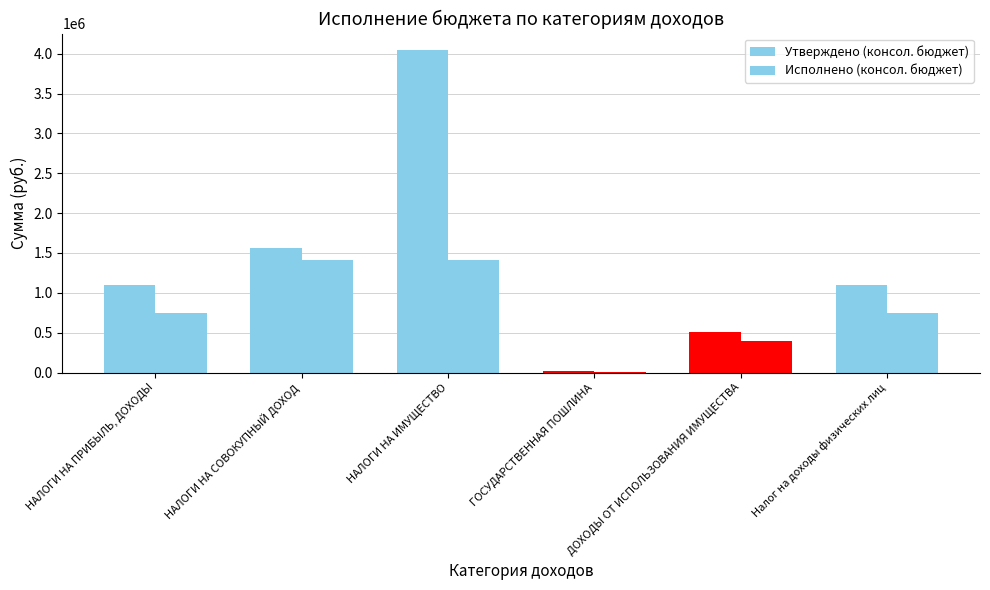

Which category has the lowest value in the Исполнено (консол. бюджет) series?

ГОСУДАРСТВЕННАЯ ПОШЛИНА